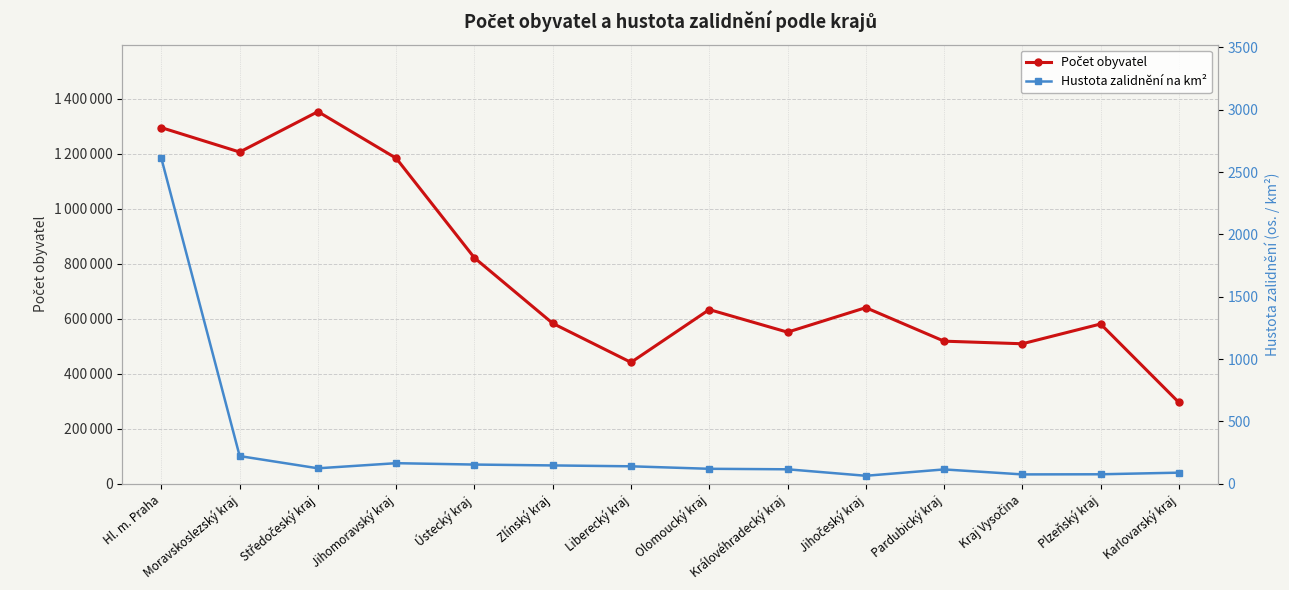

What is the total value across all series at Moravskoslezský kraj?

1206108